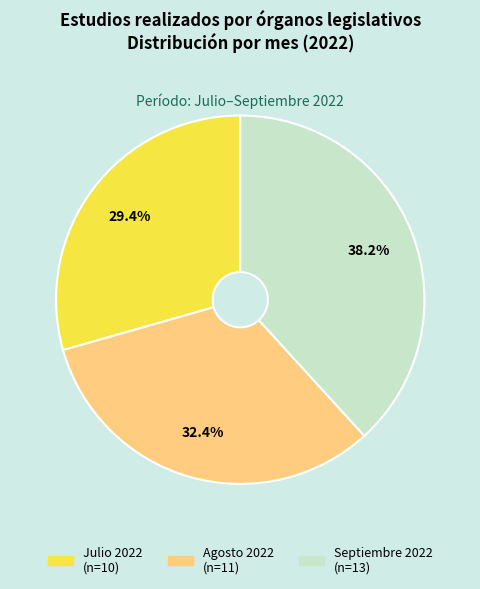

Is there any slice that represents more than half of the pie?

No